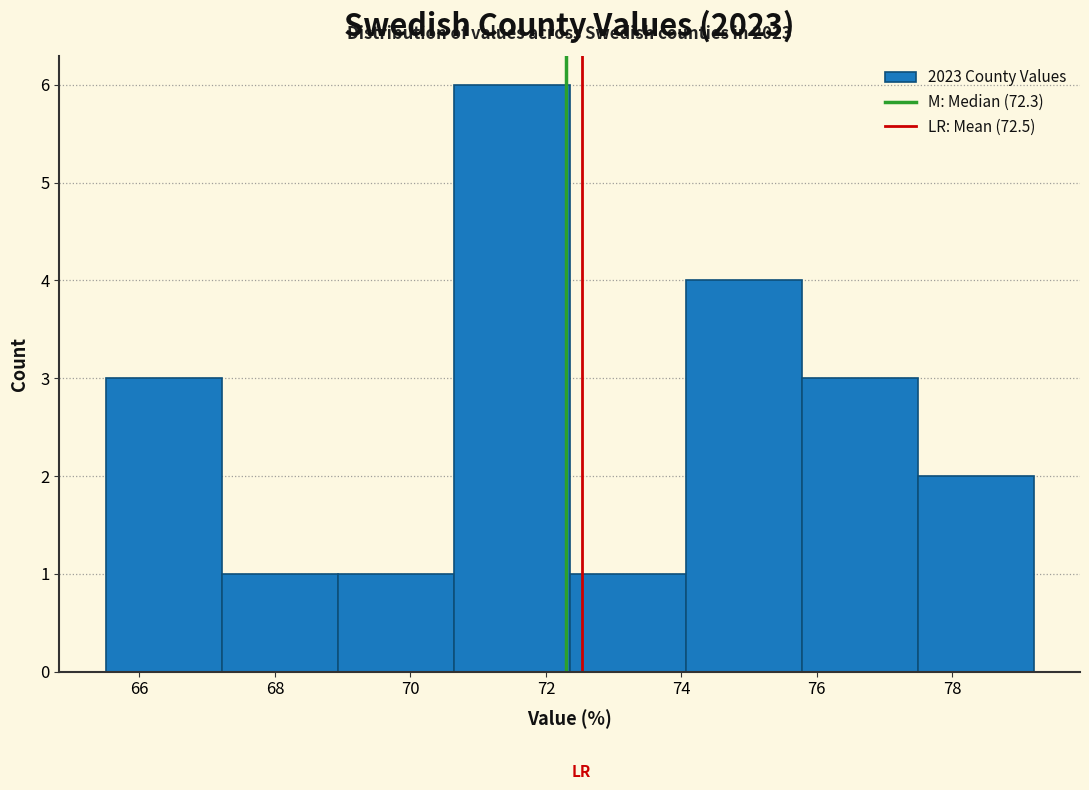

Which range on the x-axis has the tallest bar?

70.6 to 72.4